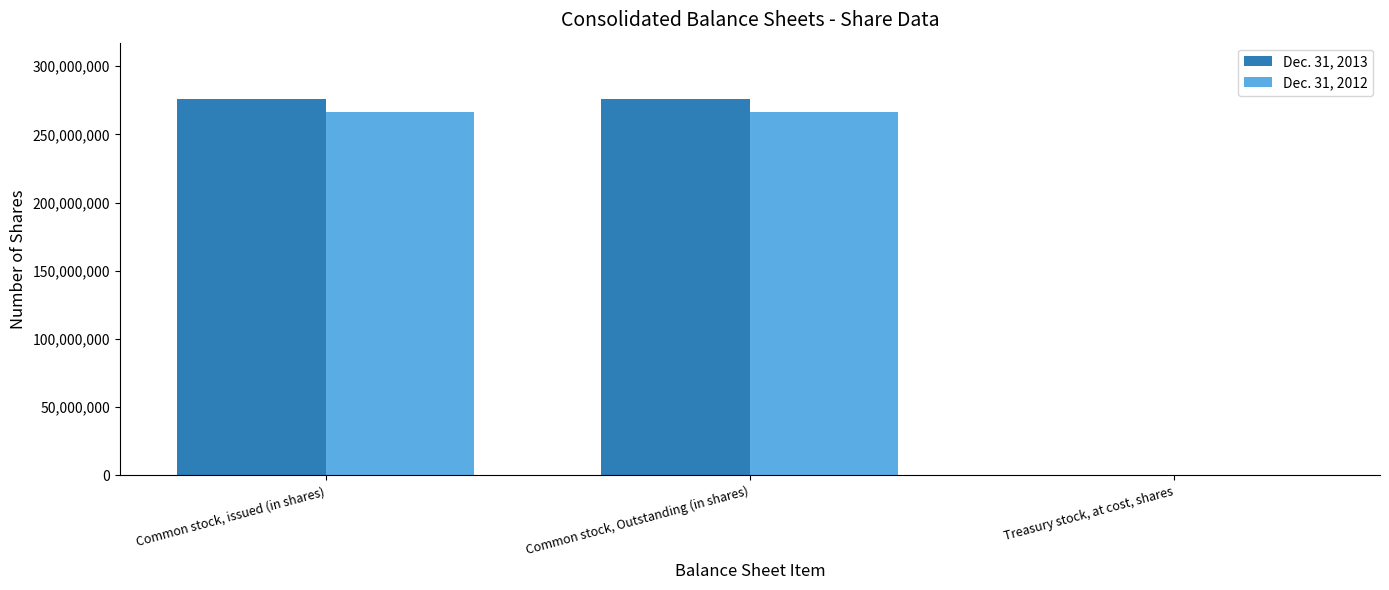

Which series has the largest total across all categories?

Dec. 31, 2013